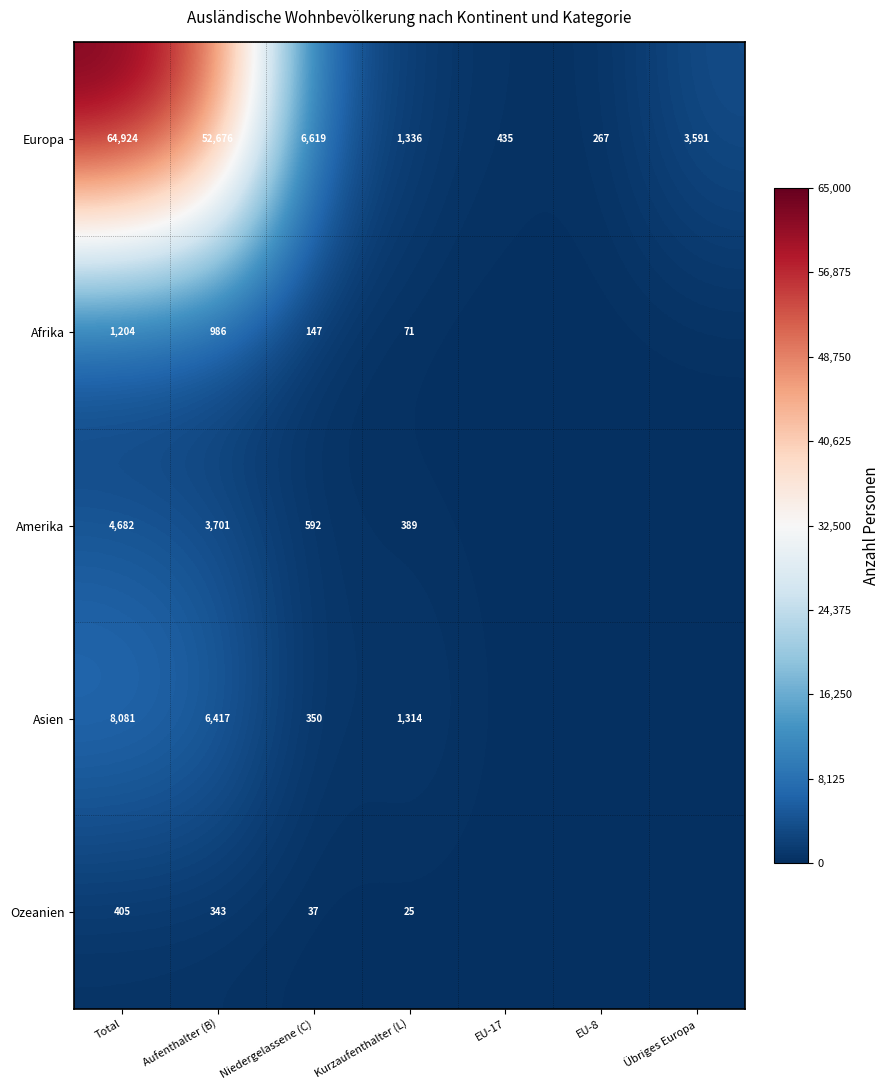

What is the difference between the highest and lowest values at Aufenthalter (B)?

52333